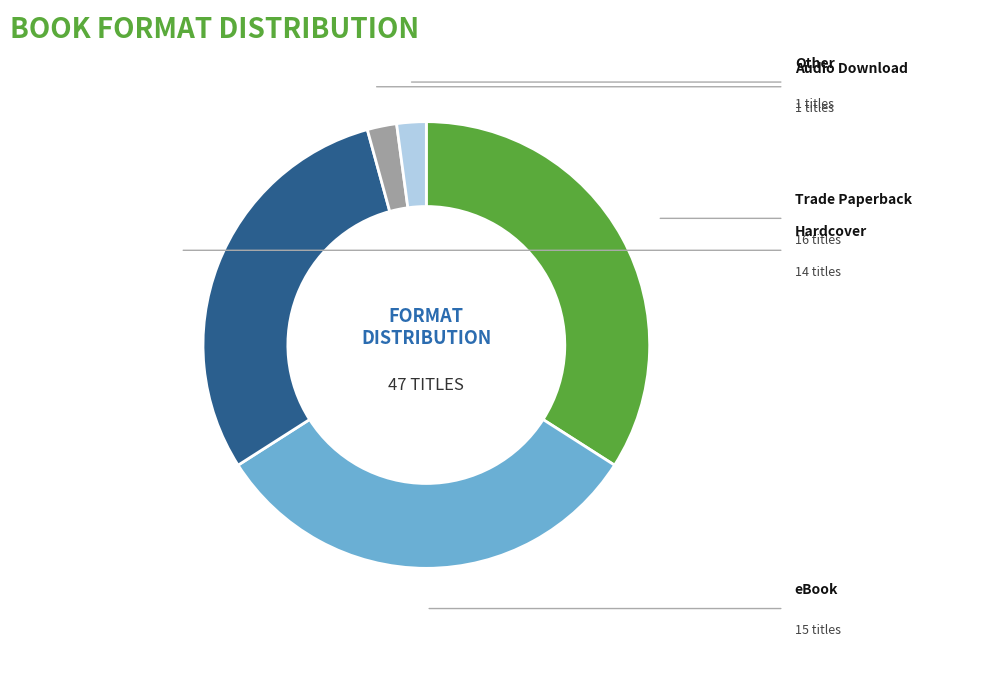

What is the largest slice in the pie chart?

Trade Paperback